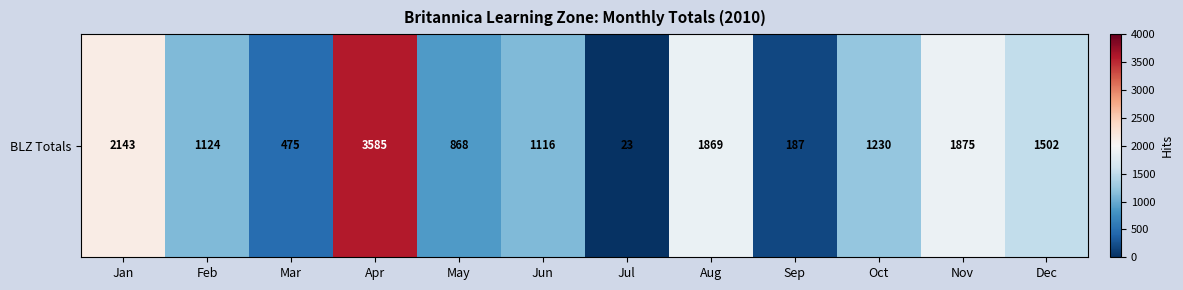

Where does the data first go above 1230?

Jan